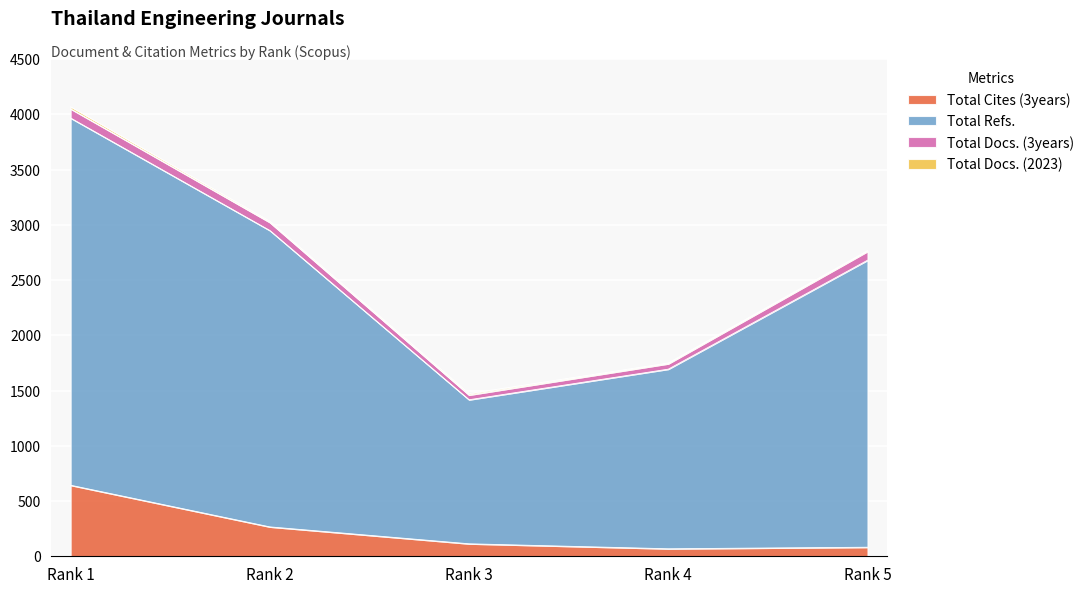

At which category is the sum across all series the highest?

Rank 1